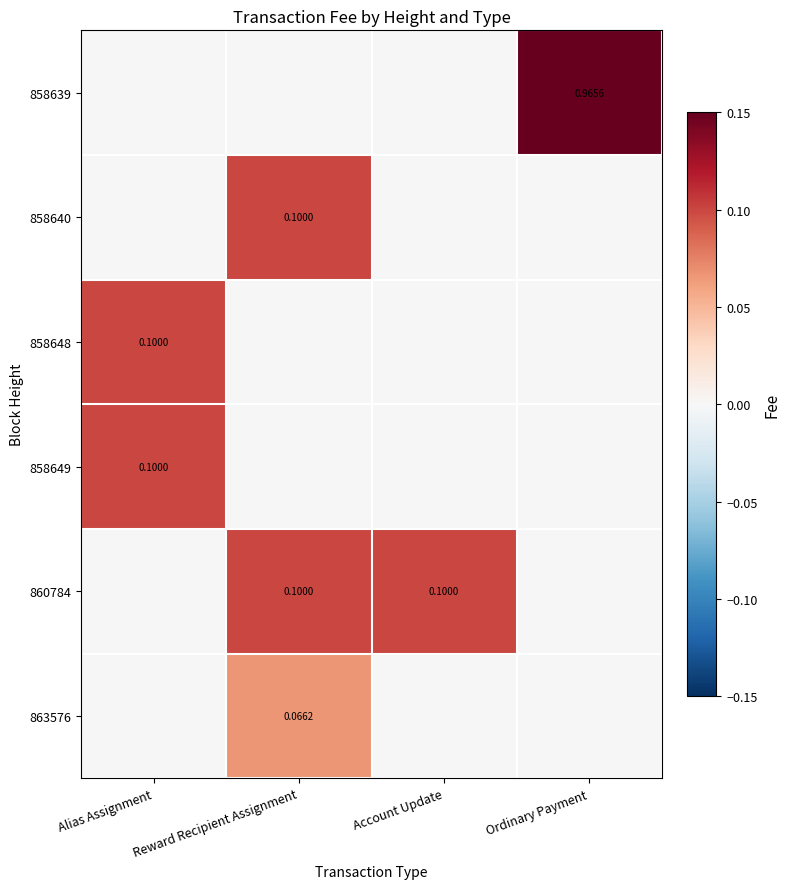

Rank the categories by 858640 value from lowest to highest.

Alias Assignment, Account Update, Ordinary Payment, Reward Recipient Assignment